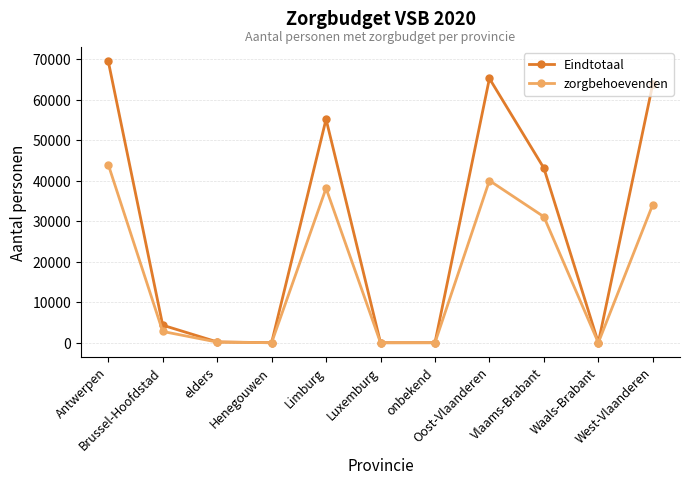

What is the label of the 8th point from the right?

Henegouwen